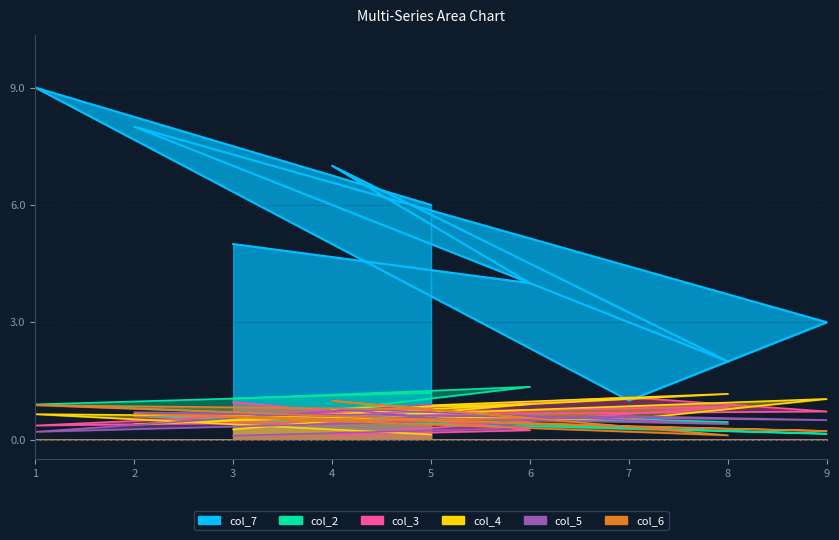

What is the spread (max minus min) of values at 4?

6.9